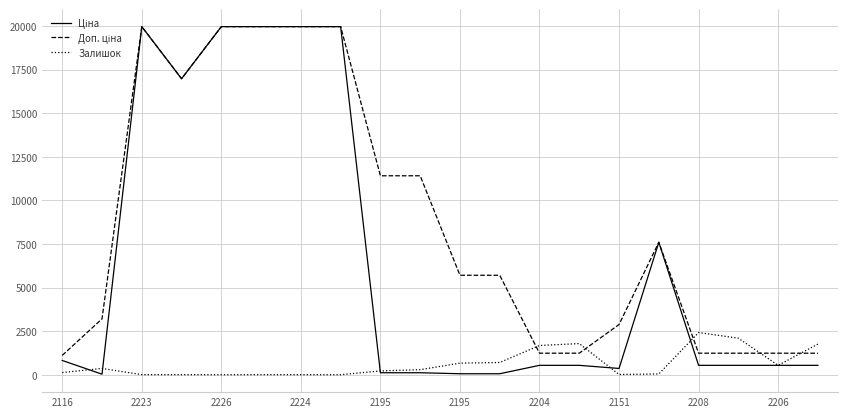

What is the highest value of the Ціна series?

19964.2